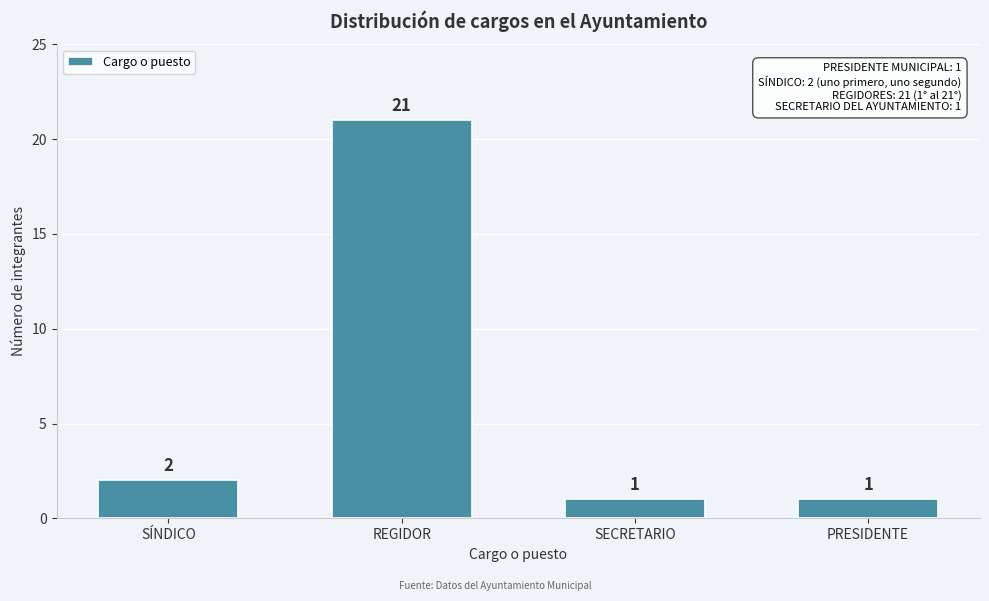

Reading left to right, extract all data points from this chart.

SÍNDICO=2	REGIDOR=21	SECRETARIO=1	PRESIDENTE=1